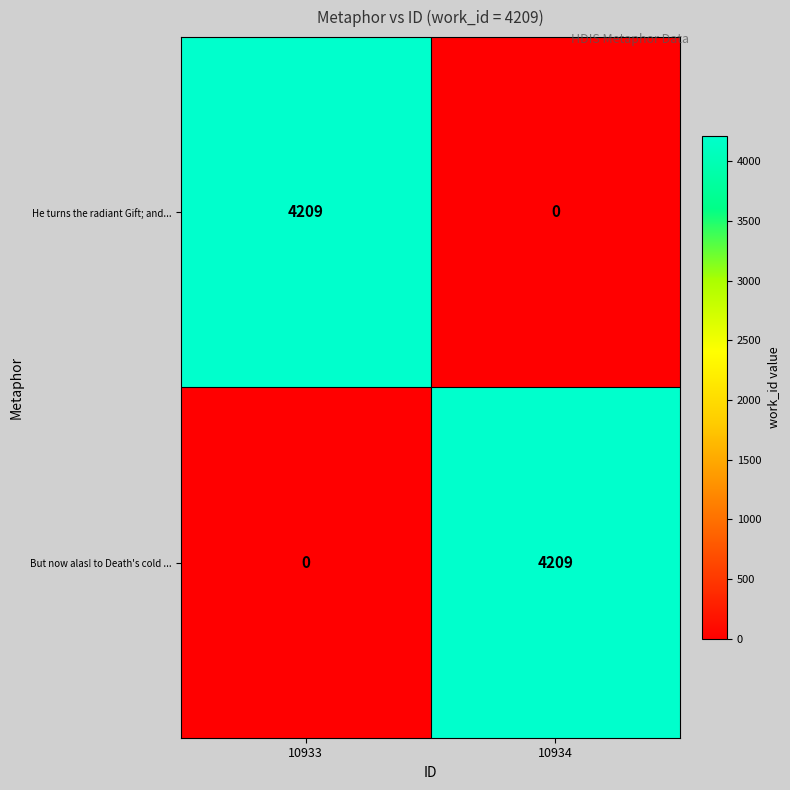

Read the But now alas! to Death's cold ... value at 10934, to the nearest 10.

4210